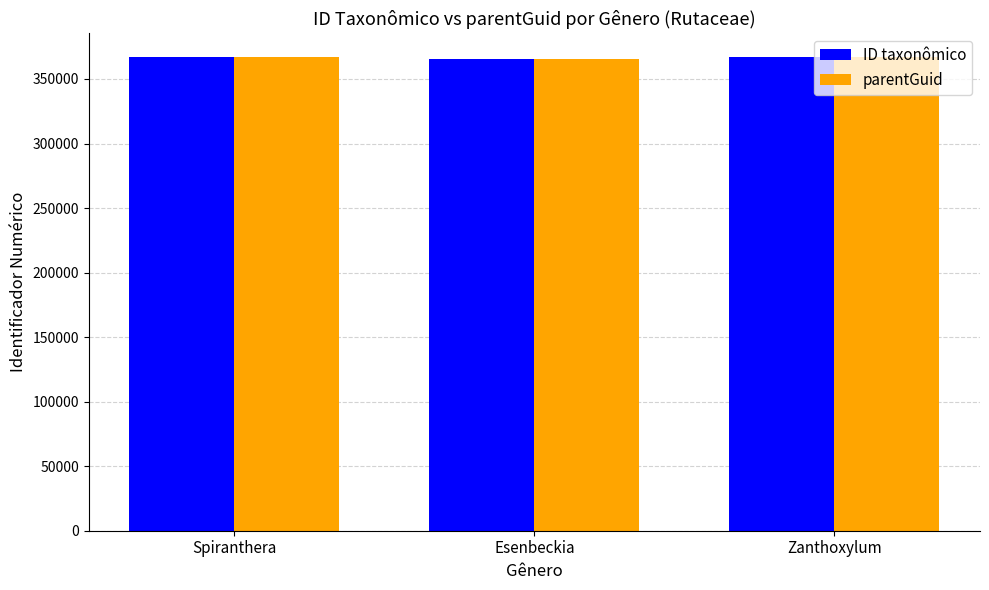

How many bars are there in total?

6